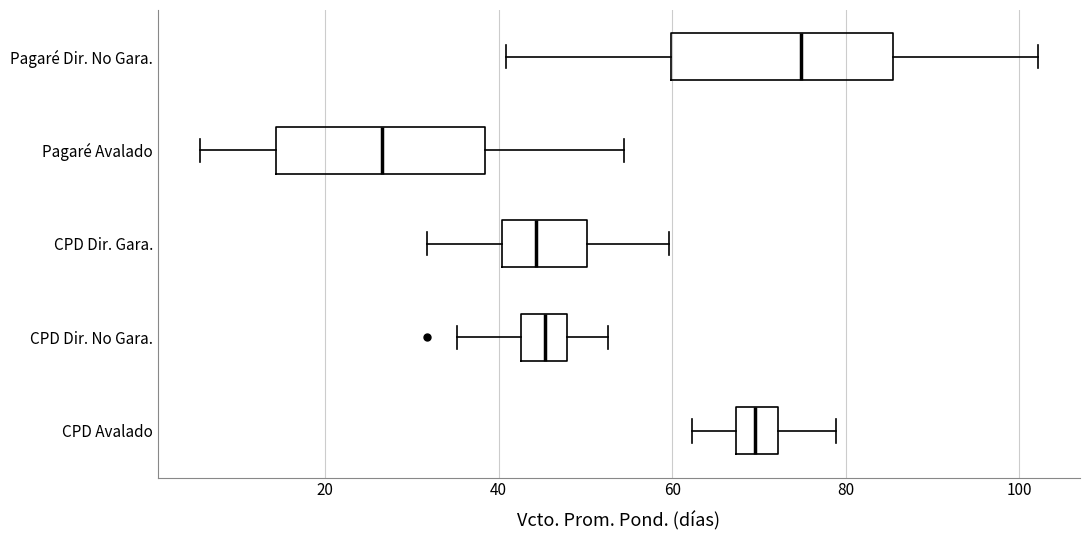

Which box's median line is the furthest to the right?

Pagaré Dir. No Gara.